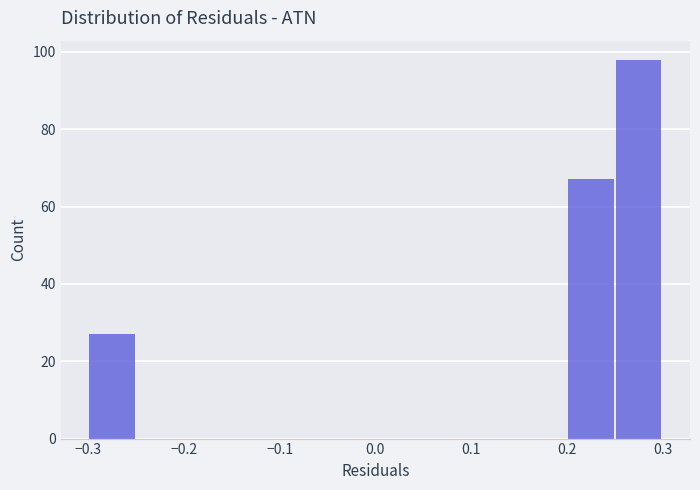

Reading left to right, transcribe this chart: for each bar, give the range it covers on the x-axis and its height. The values are not printed on the chart, so give them approximately, as read against the axis.

-0.30 to -0.25: 28
-0.25 to -0.20: 0
-0.20 to -0.15: 0
-0.15 to -0.10: 0
-0.10 to -0.05: 0
-0.05 to 0.00: 0
0.00 to 0.05: 0
0.05 to 0.10: 0
0.10 to 0.15: 0
0.15 to 0.20: 0
0.20 to 0.25: 68
0.25 to 0.30: 98